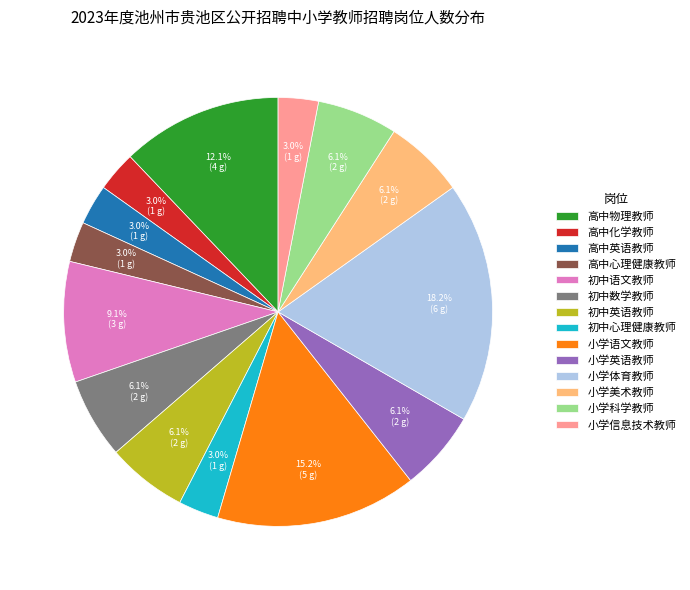

What is the ratio of the value at 高中英语教师 to the value at 小学科学教师?

0.5